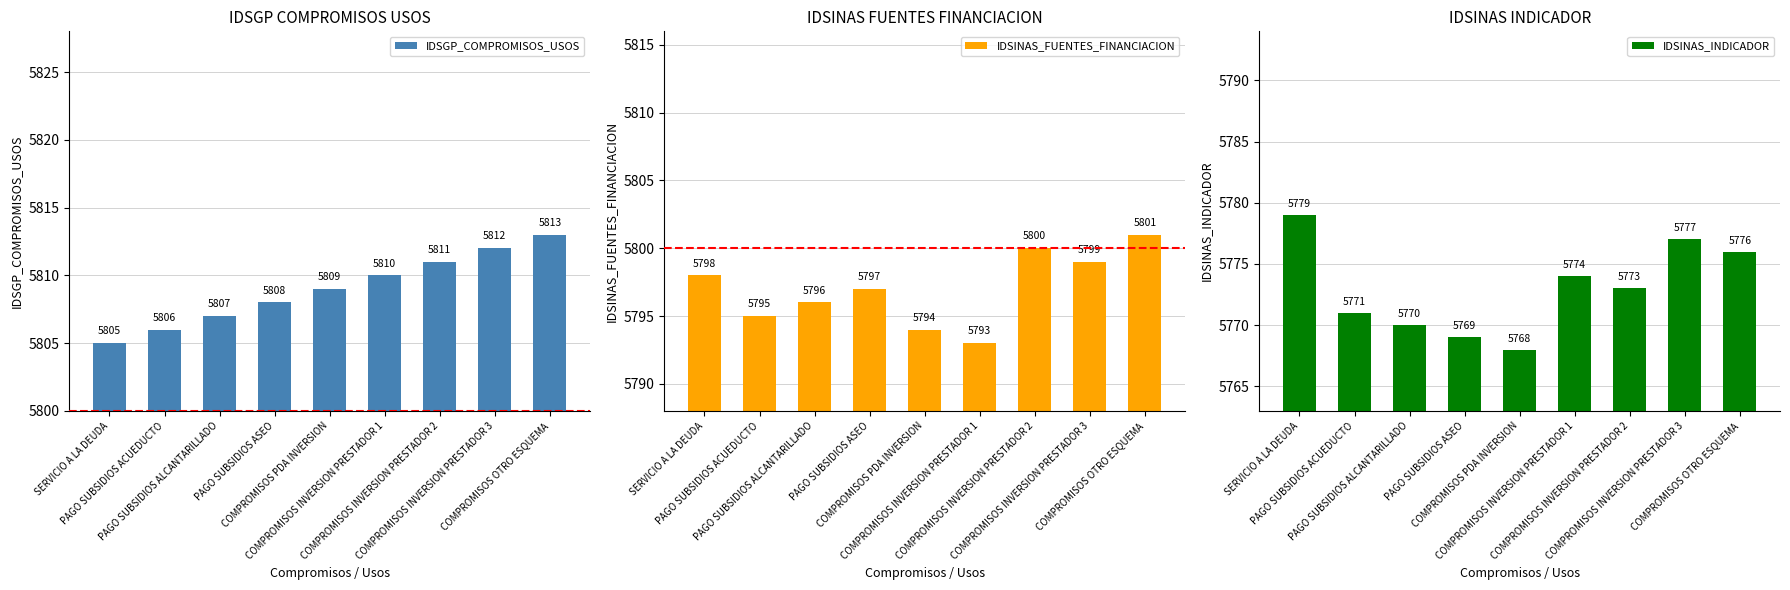

At which category is the sum across all series the highest?

COMPROMISOS OTRO ESQUEMA